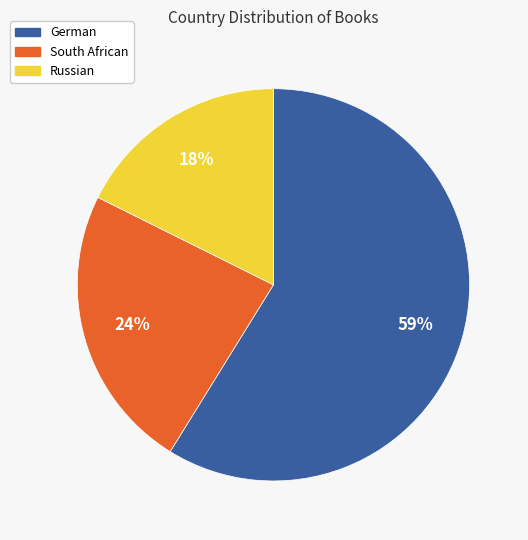

Is there a majority slice in this chart?

Yes